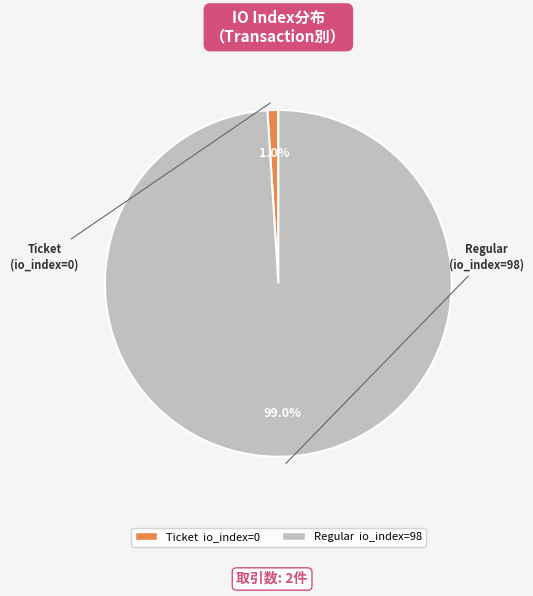

Does any single category account for the majority?

Yes